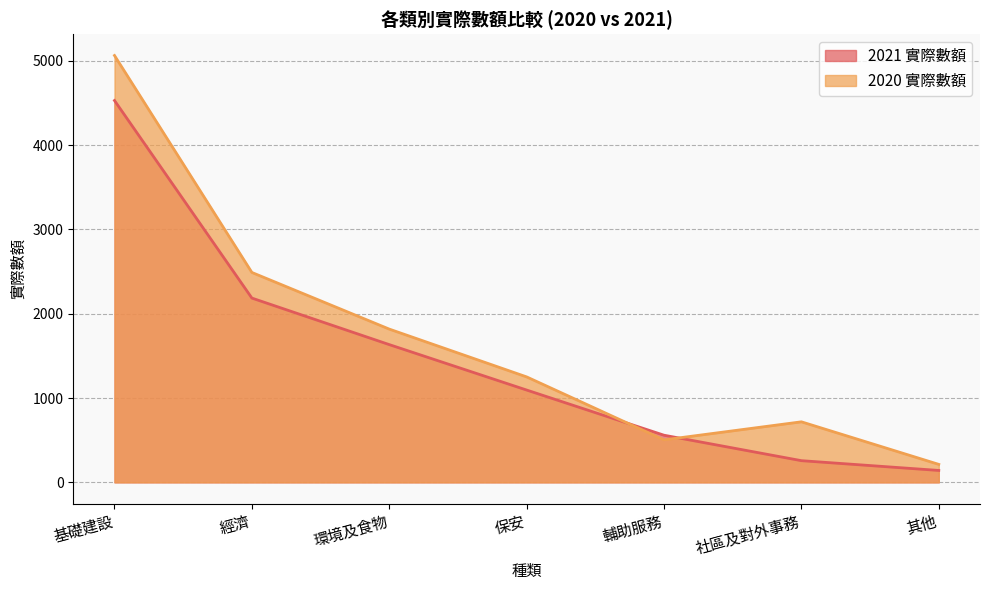

Where do 2021 實際數額 and 2020 實際數額 first cross each other?

保安 and 輔助服務